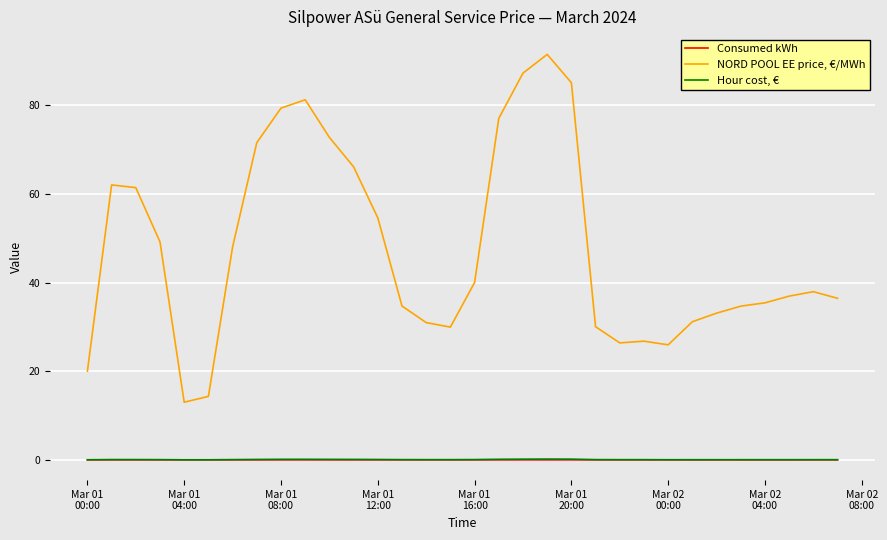

True or false: NORD POOL EE price, €/MWh has more than 0 interior local peaks.

True